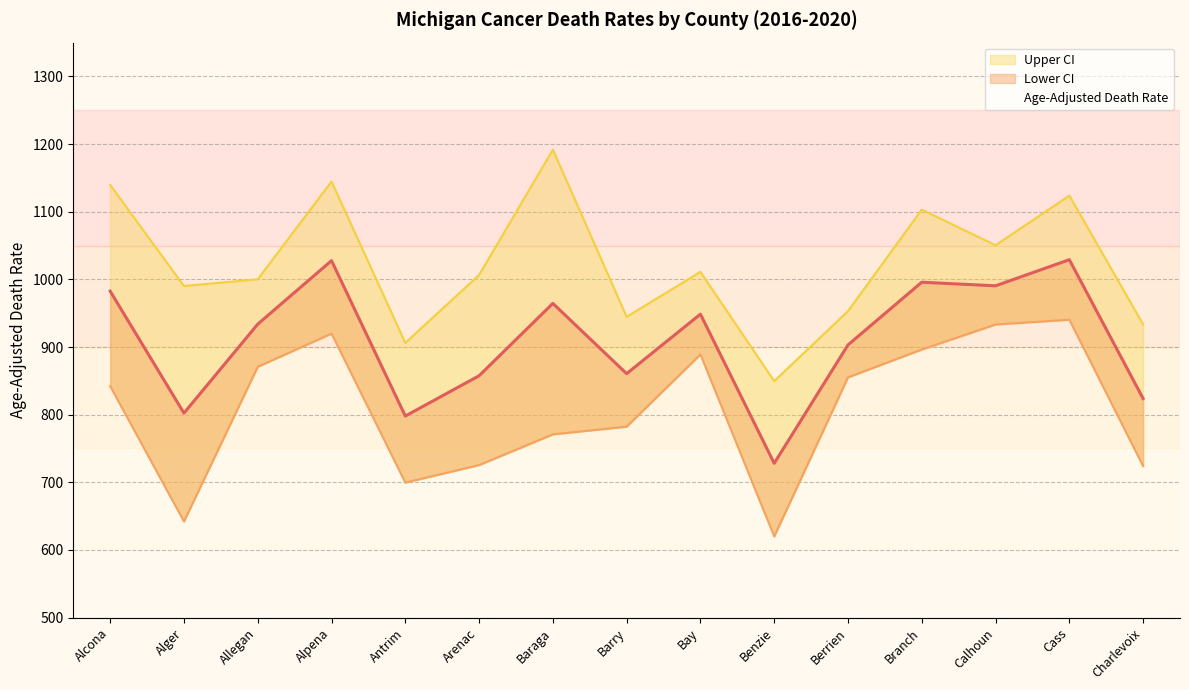

How many categories are shown in the chart?

15